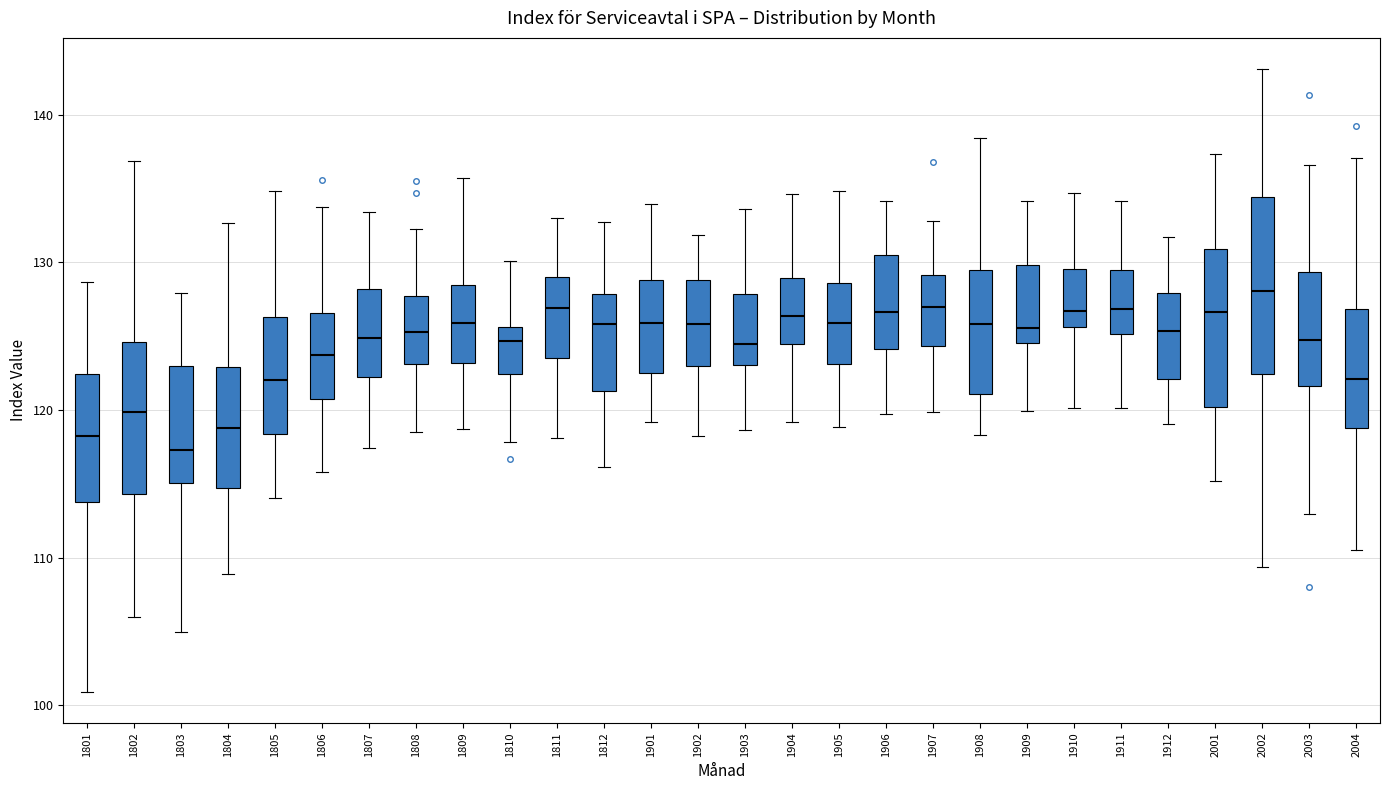

Which box has the highest median line?

2002